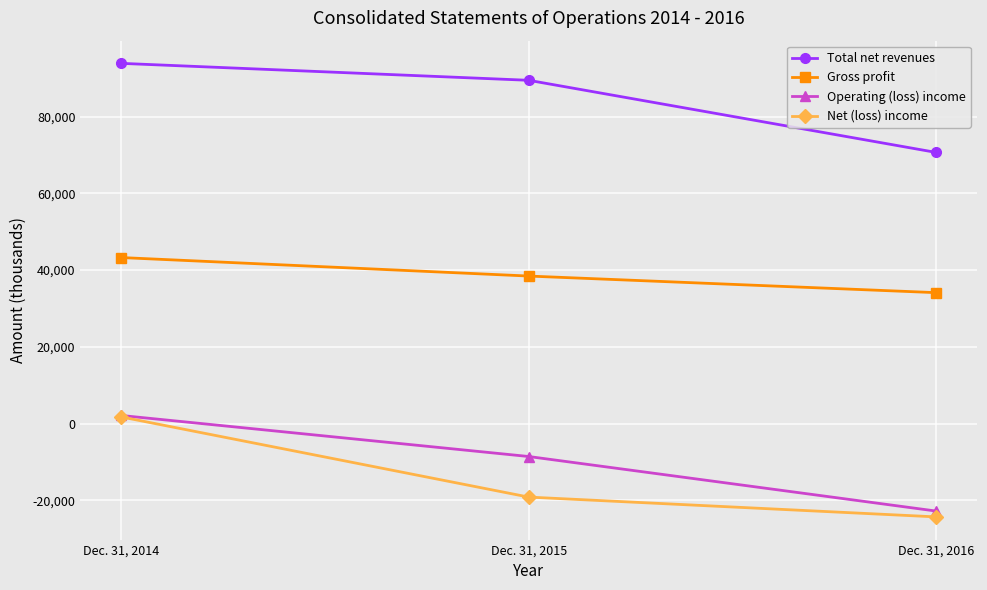

Which category has the highest value across all series?

Dec. 31, 2014